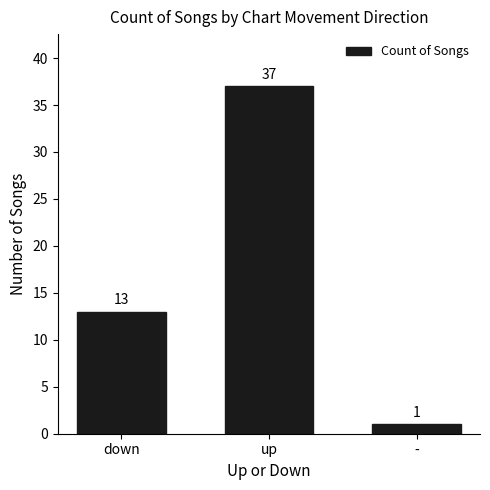

Reading right to left, transcribe all the data shown in this chart.

1	37	13